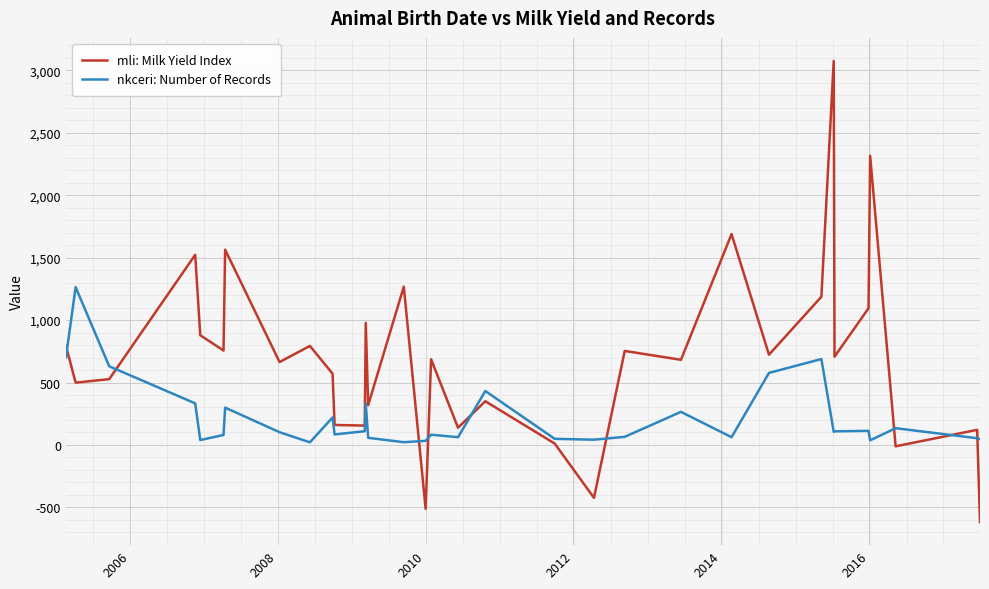

What is the difference between the second highest and minimum values in the nkceri: Number of Records series?

679